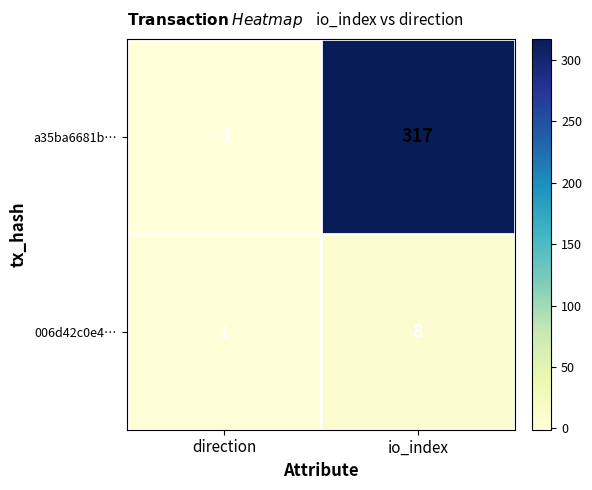

What is the total value across all series at io_index?

325